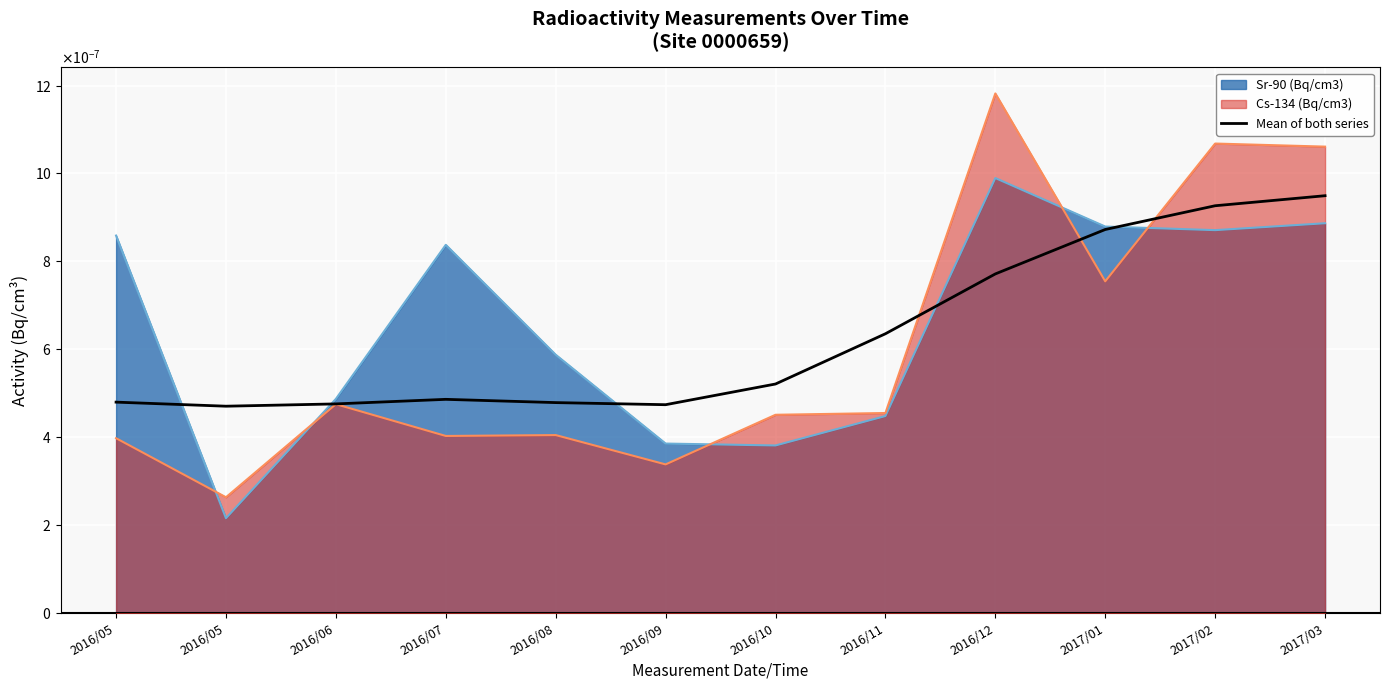

How many points are higher than both their immediate neighbors (excluding endpoints)?

1